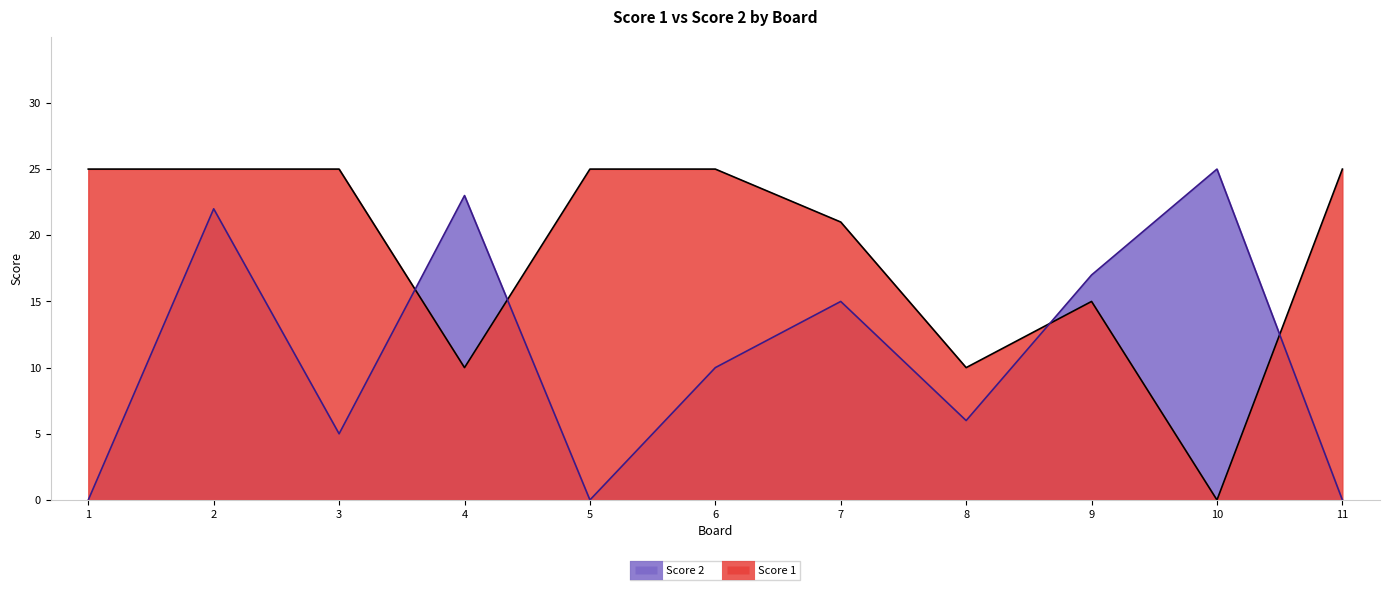

Where is the first local minimum for Score 2?

3